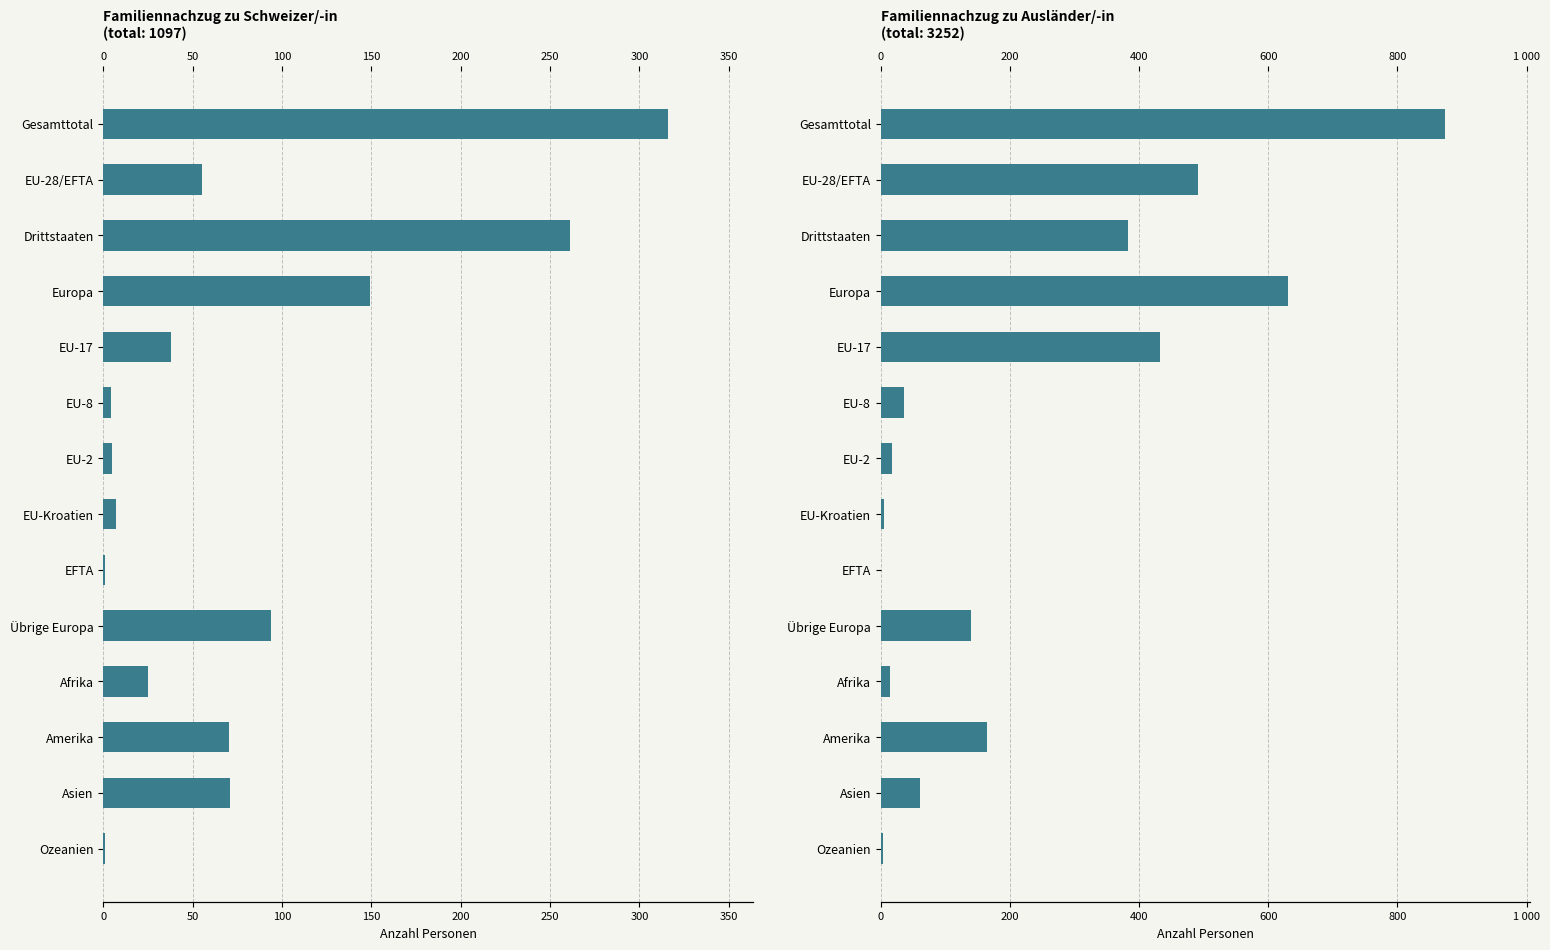

Rank the series by their average value, from lowest to highest.

Familiennachzug zu Schweizer/-in, Familiennachzug zu Ausländer/-in